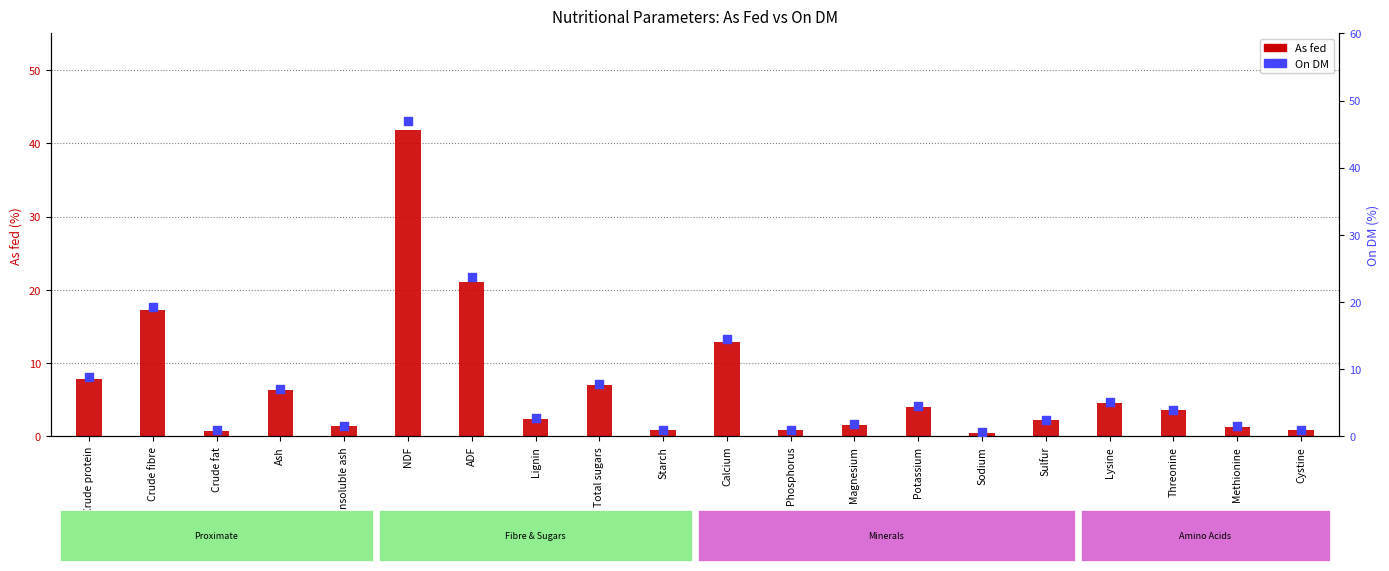

What are all the series names shown in the legend?

As fed, On DM